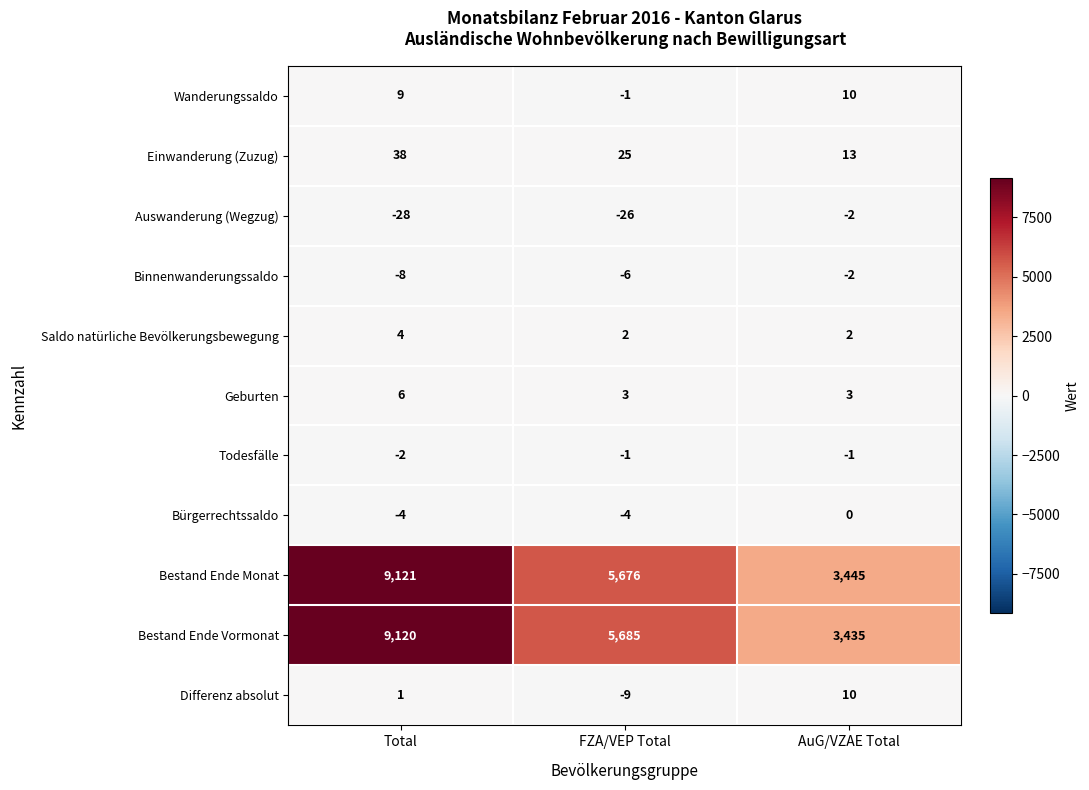

Is the value of Geburten at FZA/VEP Total greater than the value of Saldo natürliche Bevölkerungsbewegung at FZA/VEP Total?

Yes